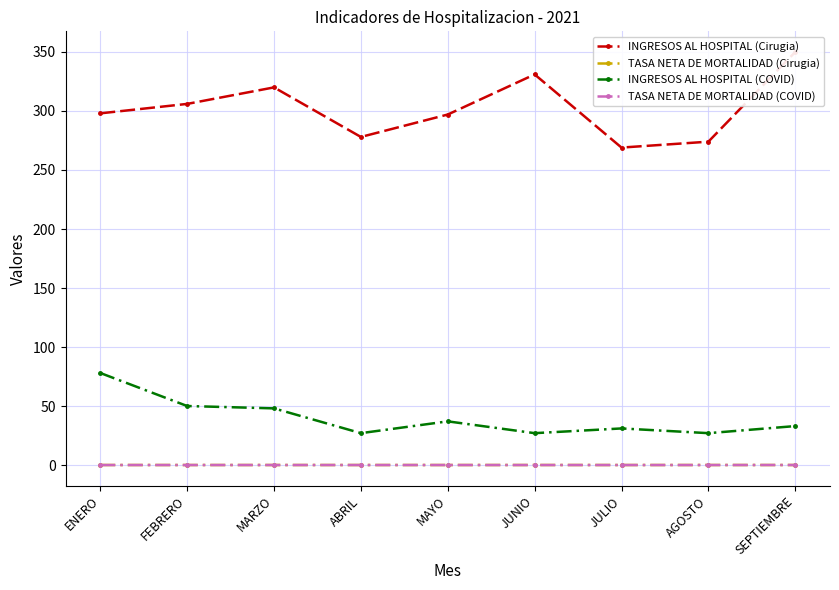

Which label corresponds to the largest value in the chart?

SEPTIEMBRE